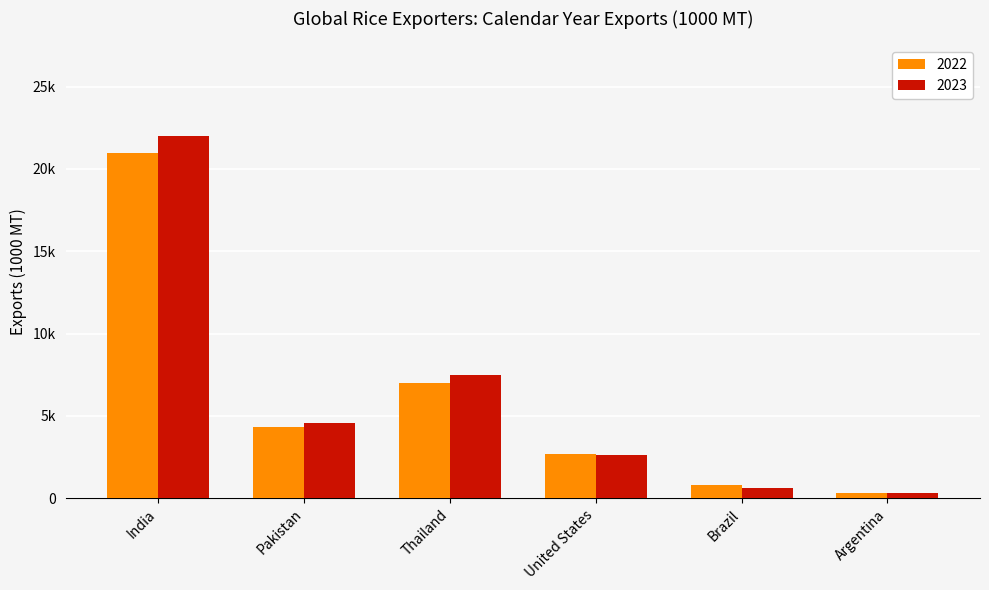

What are all the series names shown in the legend?

2022, 2023